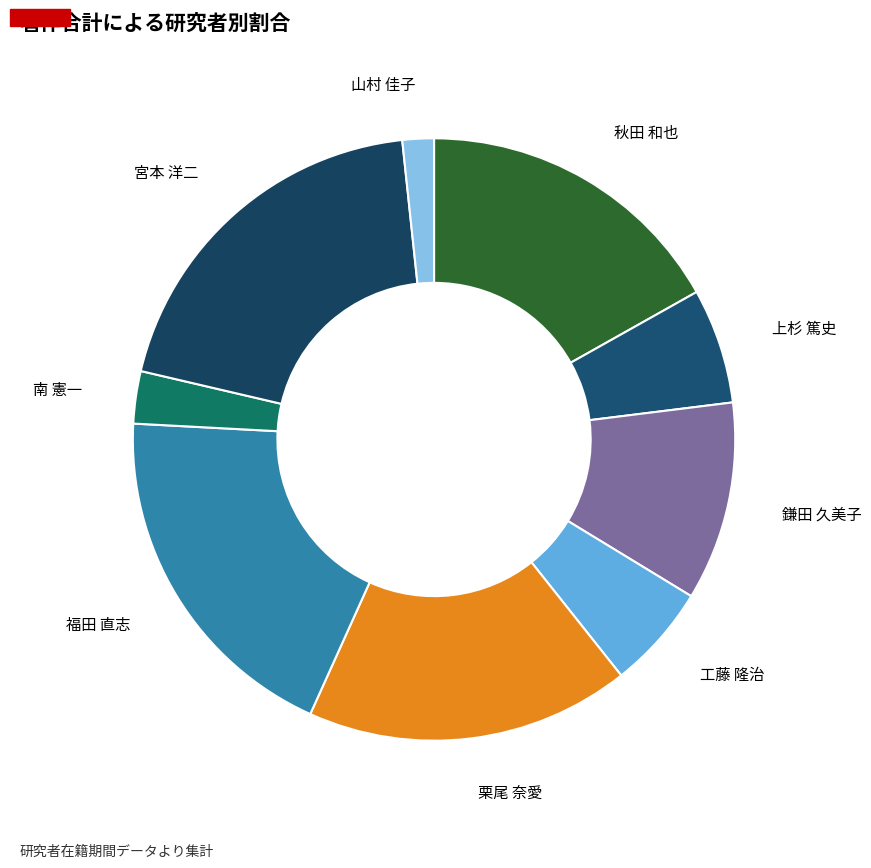

Between 宮本 洋二 and 栗尾 奈愛, which is larger?

宮本 洋二